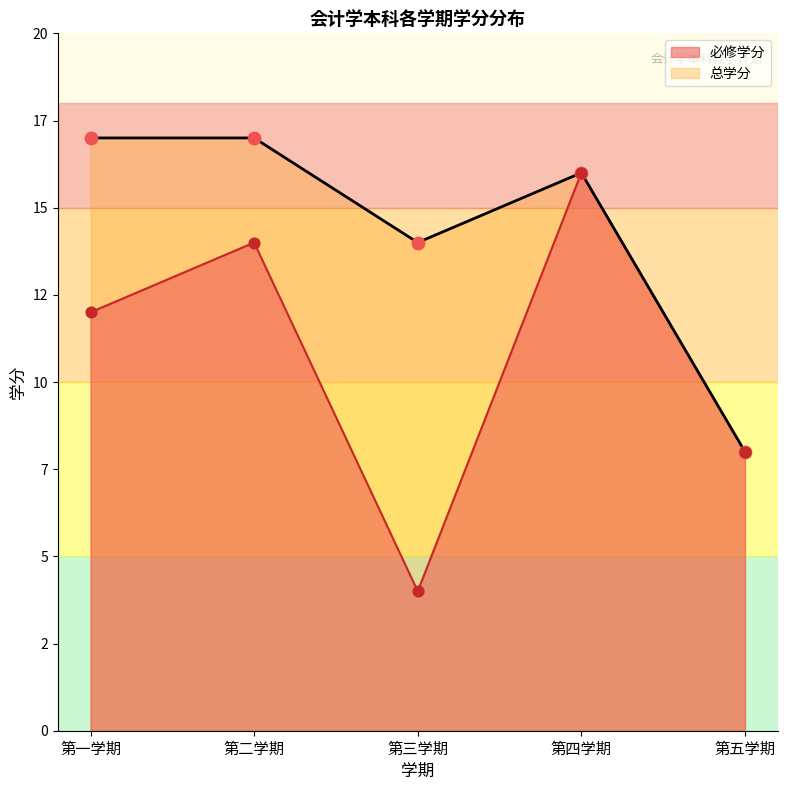

Which series contains the highest Y value?

必修学分